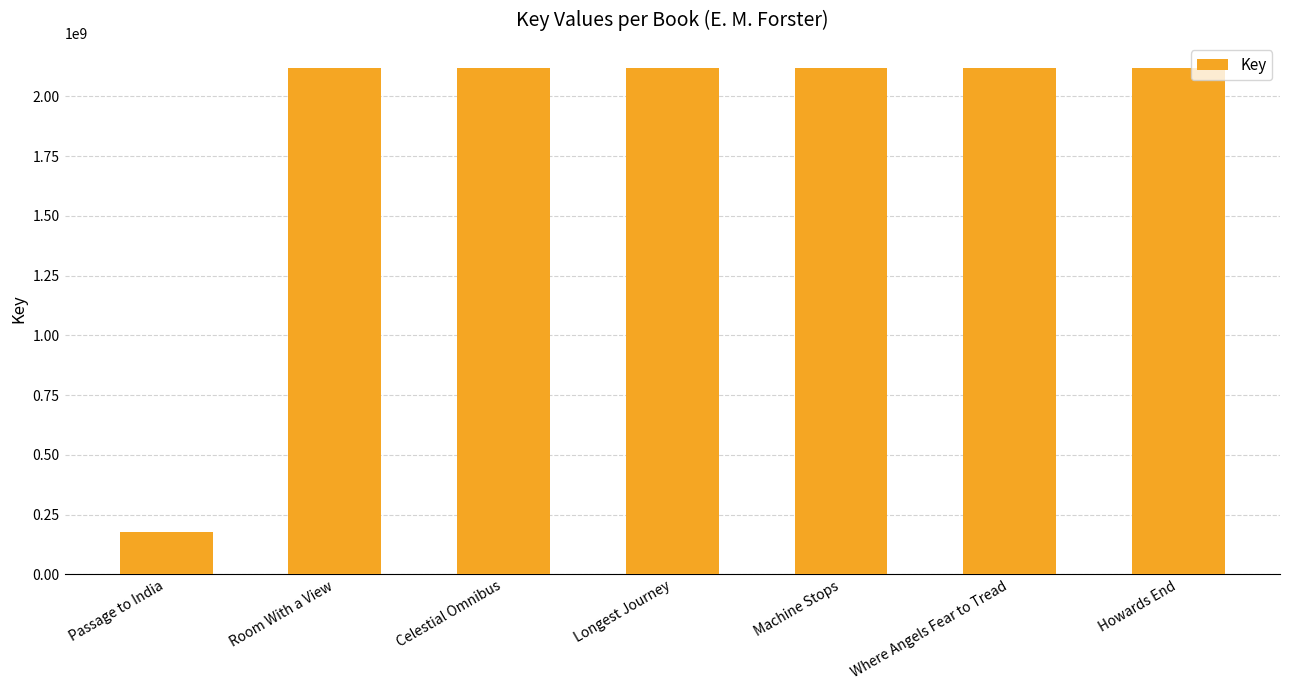

What is the ratio of the value at Room With a View to the value at Machine Stops?

1.0